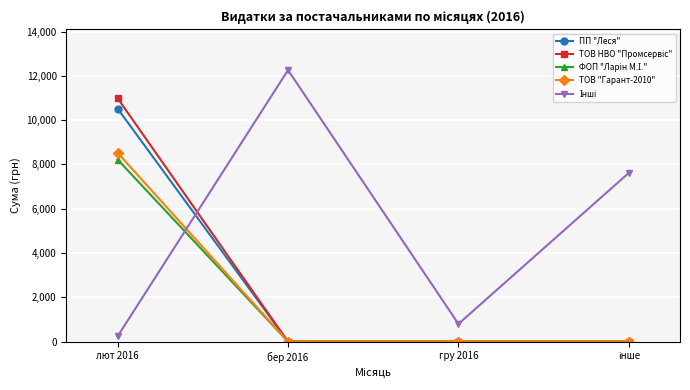

At how many categories does at least one series exceed 6322?

3